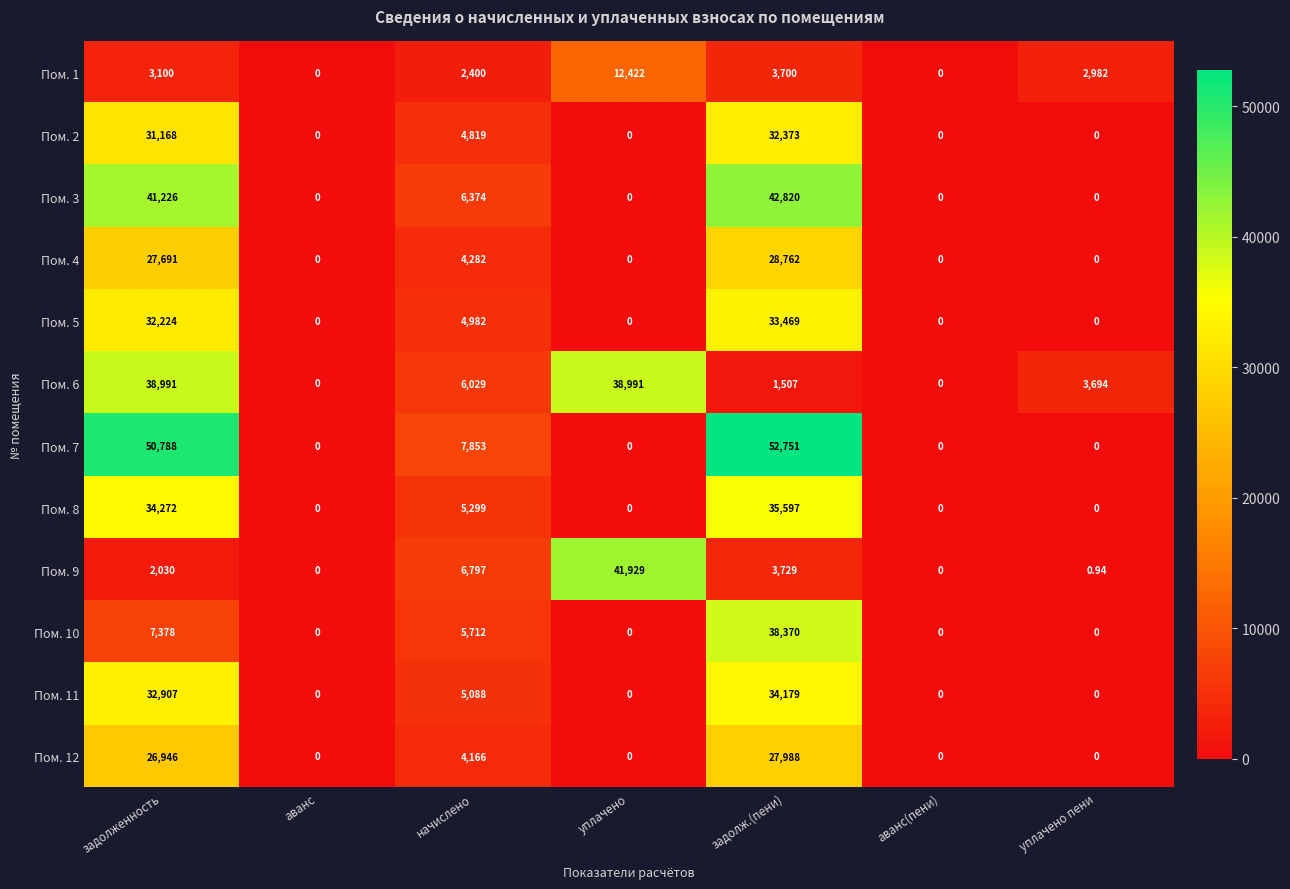

At which category is the sum across all series the highest?

задолж.(пени)